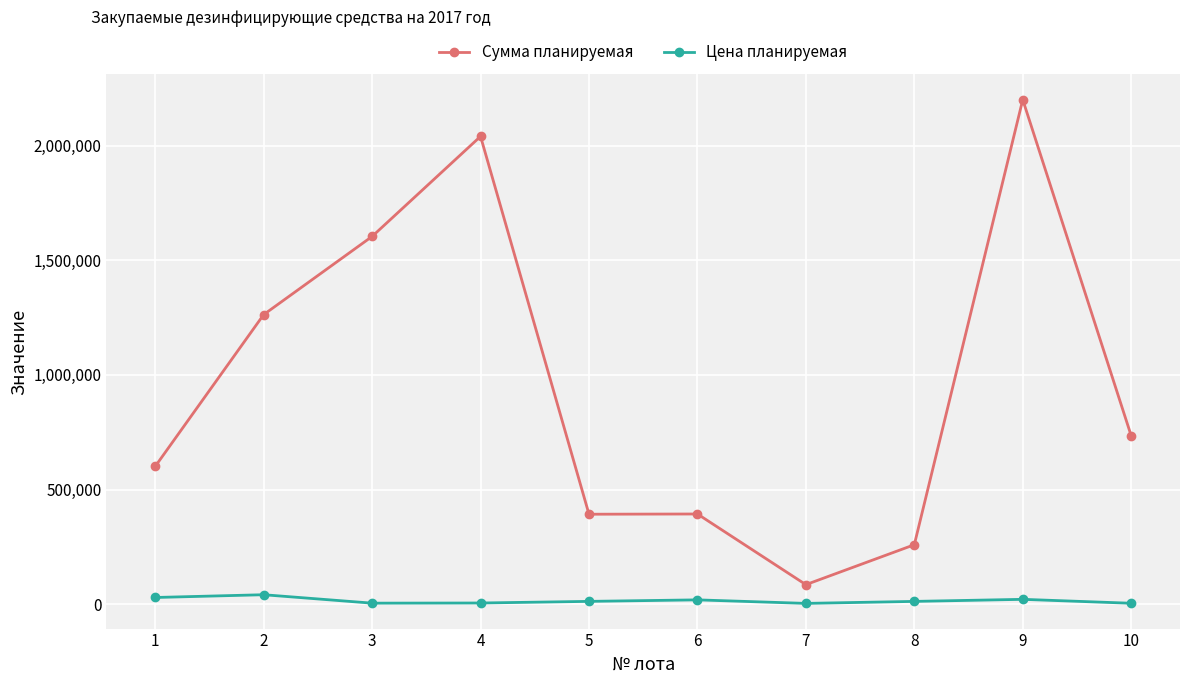

Is this an area chart (filled region under the line)?

No